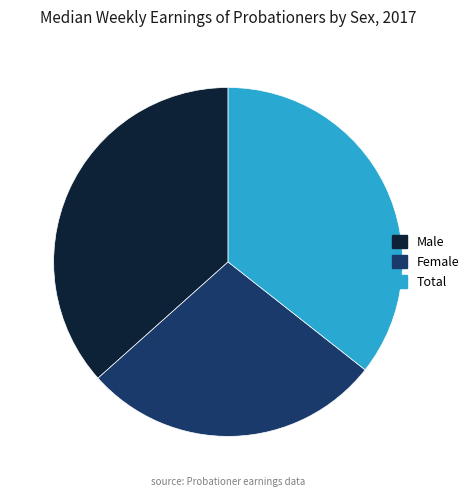

Which slice is the largest?

Male